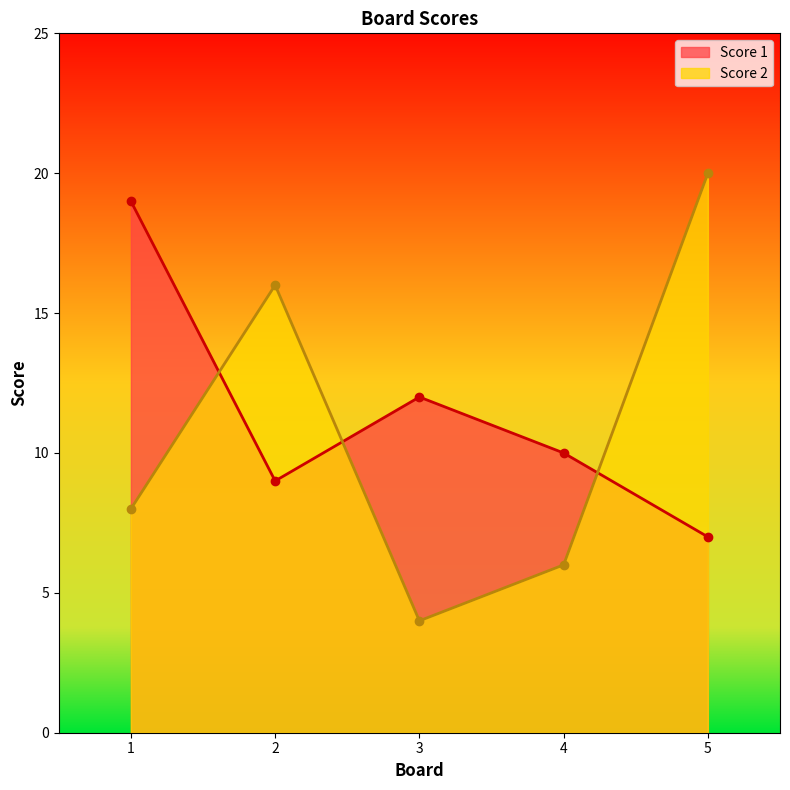

Is the value of Score 2 at 1 greater than the value of Score 1 at 3?

No